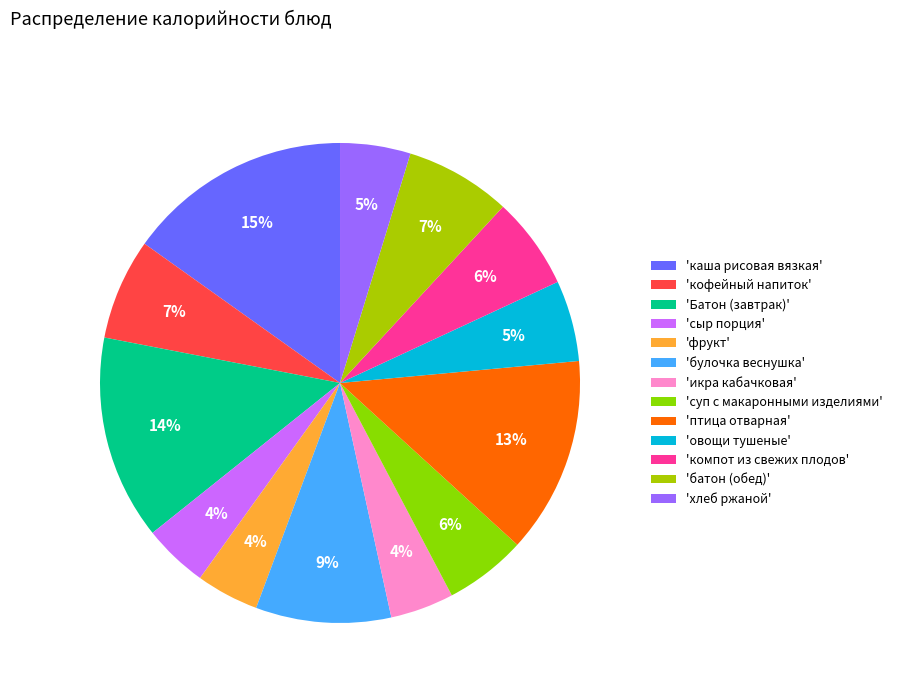

To the nearest percent, what is the average slice percentage?

8%